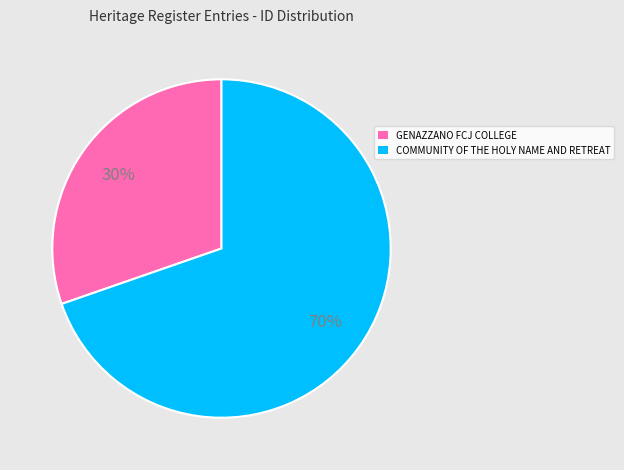

The GENAZZANO FCJ COLLEGE slice represents 30% of the pie. True or false?

True